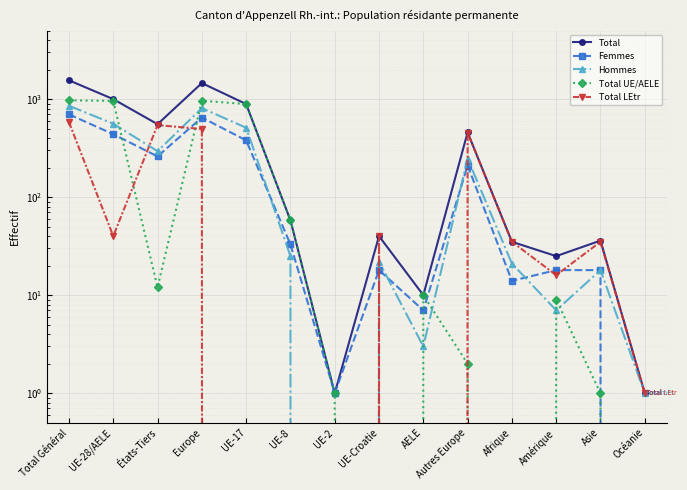

What is the difference between the maximum and minimum values in the Total UE/AELE series?

970